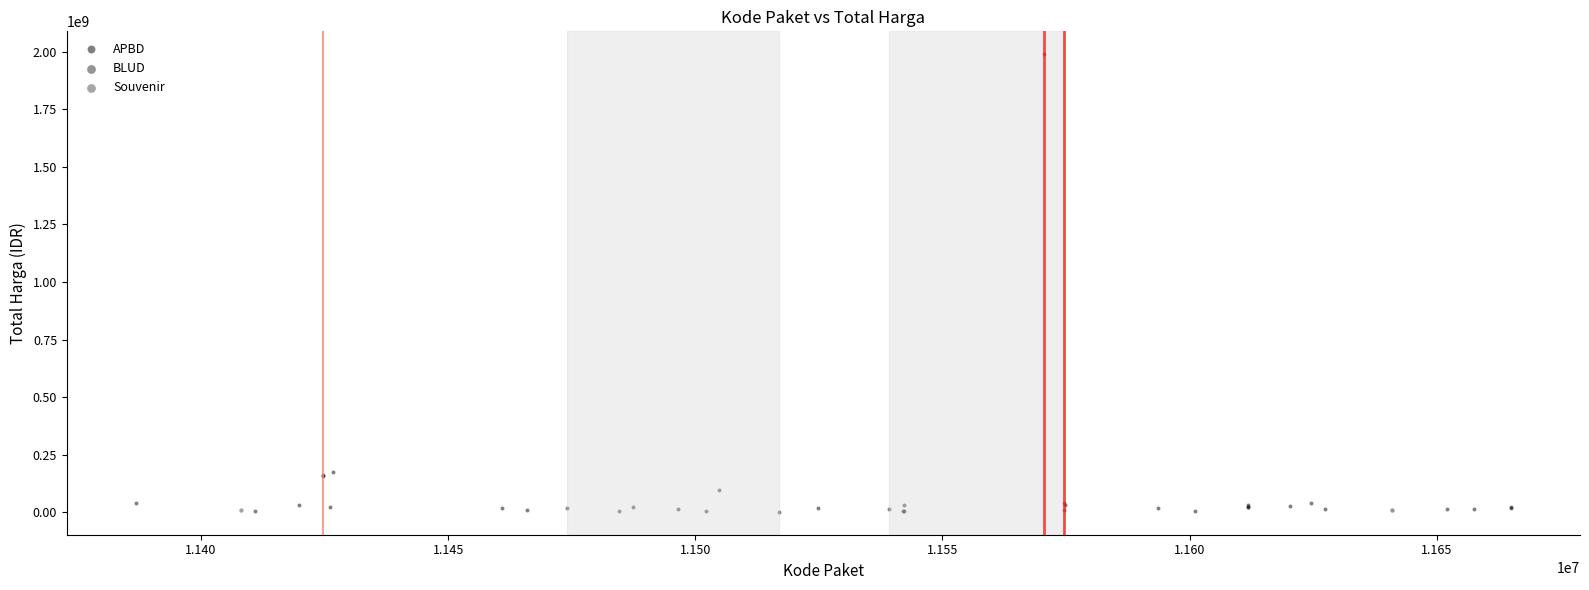

What are all the series names shown in the legend?

APBD, BLUD, Souvenir